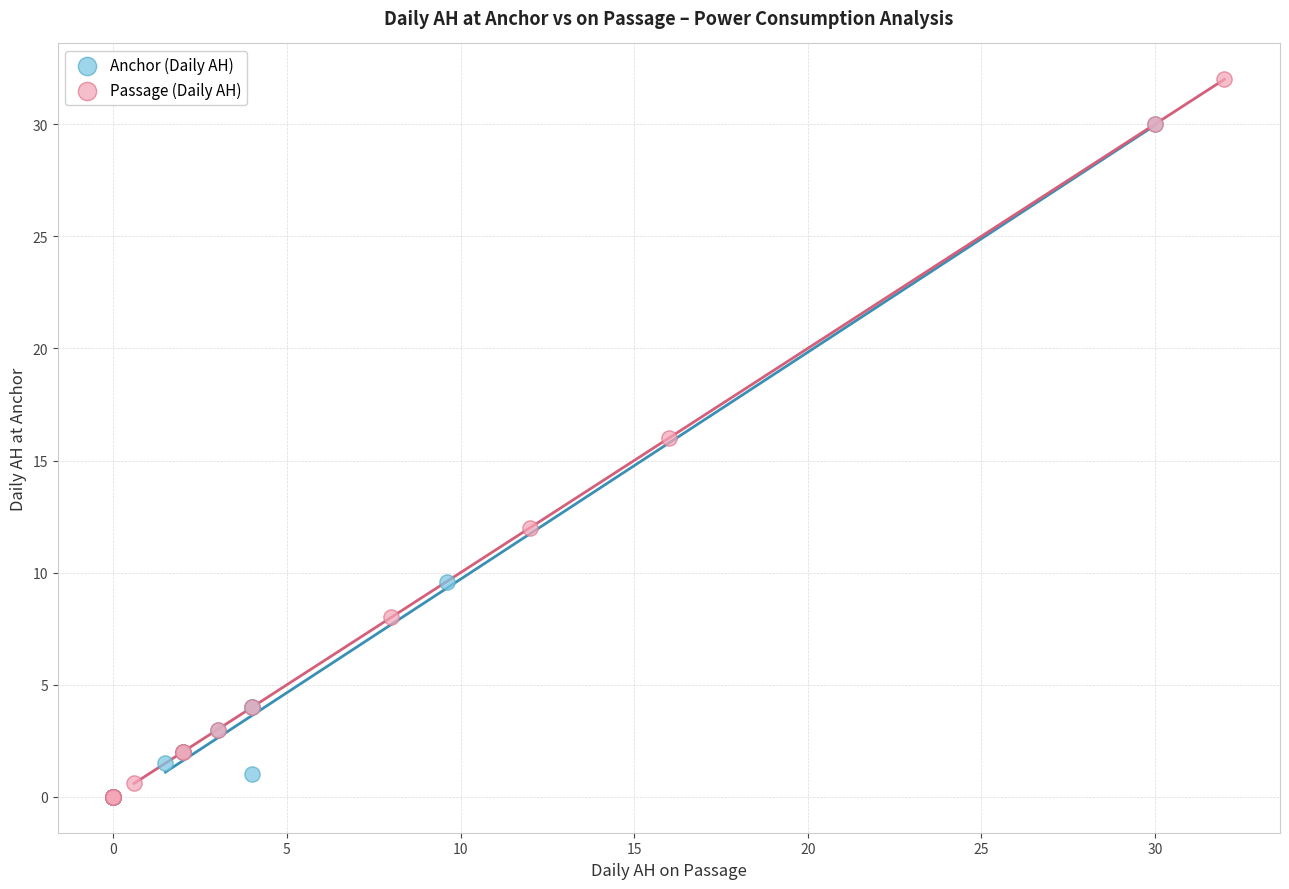

Which series has the widest spread of Y values?

Passage (Daily AH)